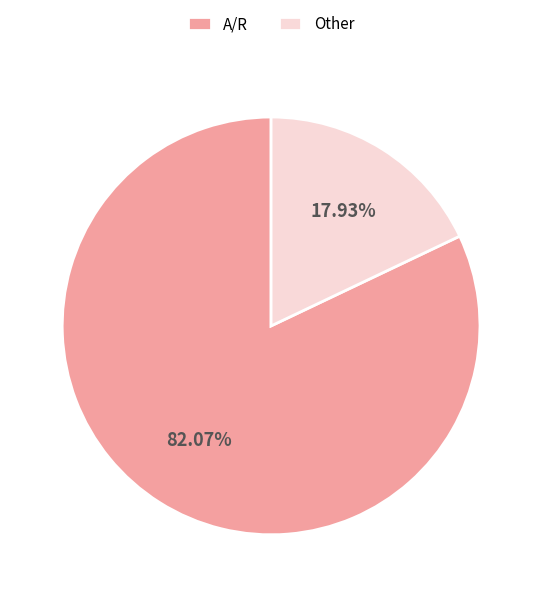

Does any single category account for the majority?

Yes